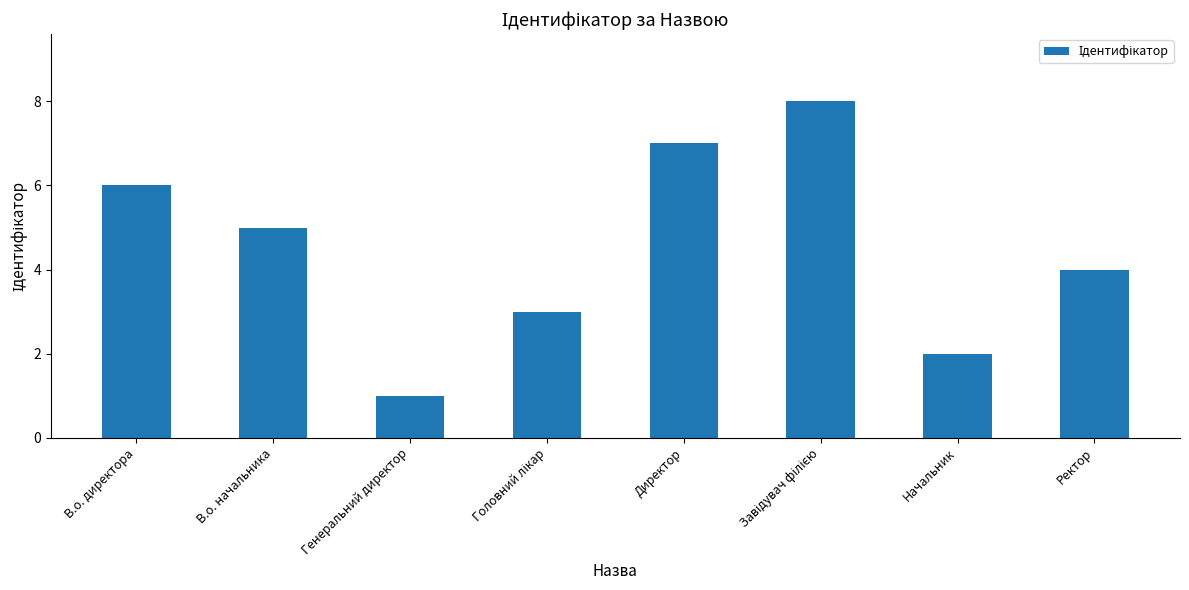

Which label corresponds to the smallest value in the chart?

Генеральний директор